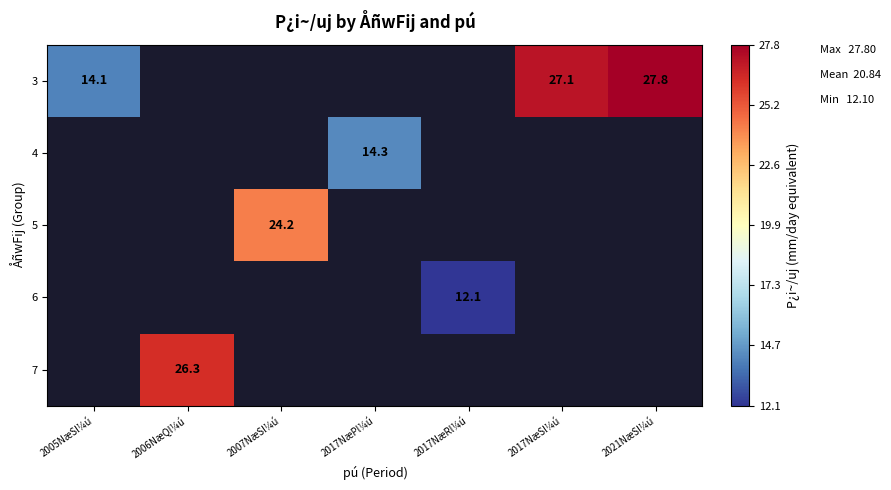

Is it true that 3 equals 14.1 at 2005NæSl¼ú?

True